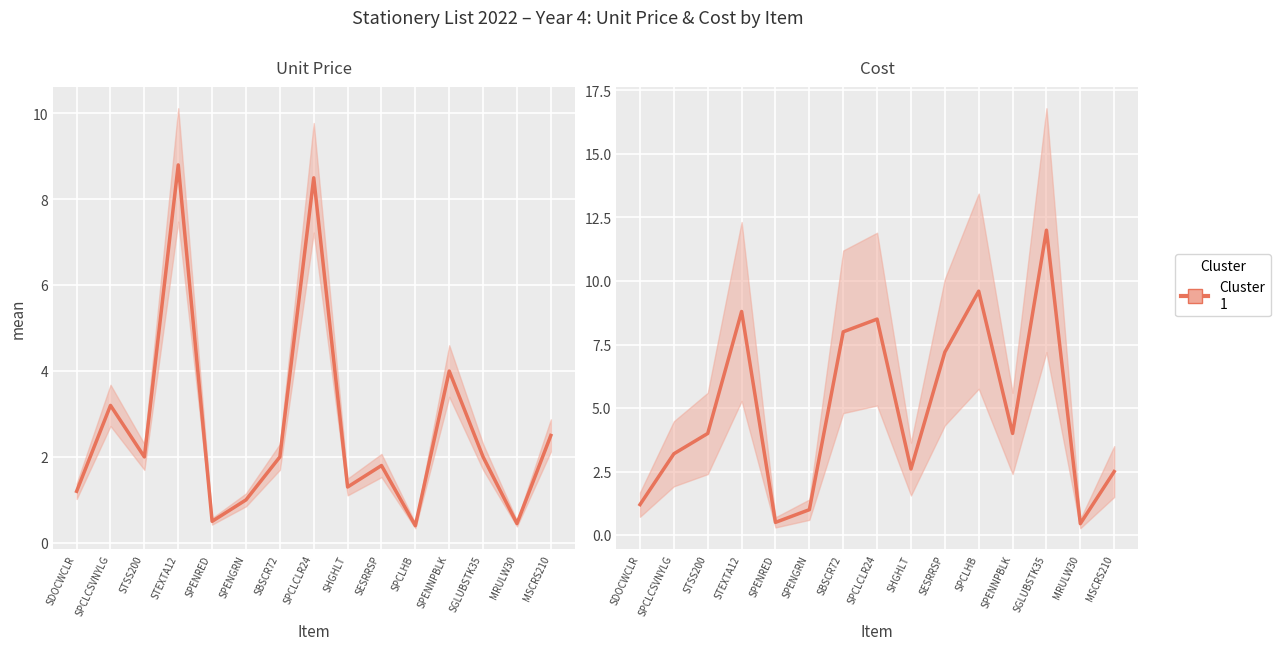

True or false: Cost and Unit Price intersect in this chart.

False